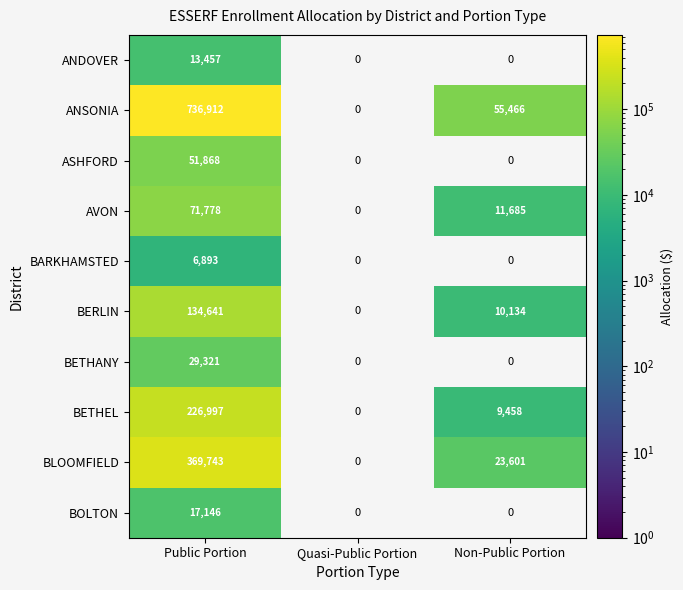

Is it true that BETHANY equals 9805 at Public Portion?

False